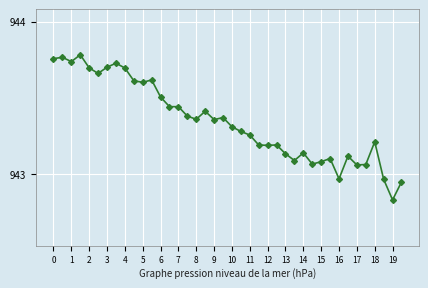

True or false: there are more than 0 points higher than both neighbors.

True